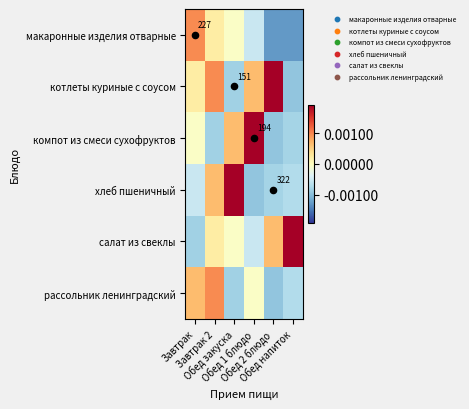

The салат из свеклы series shows 121 at Обед напиток. True or false?

False